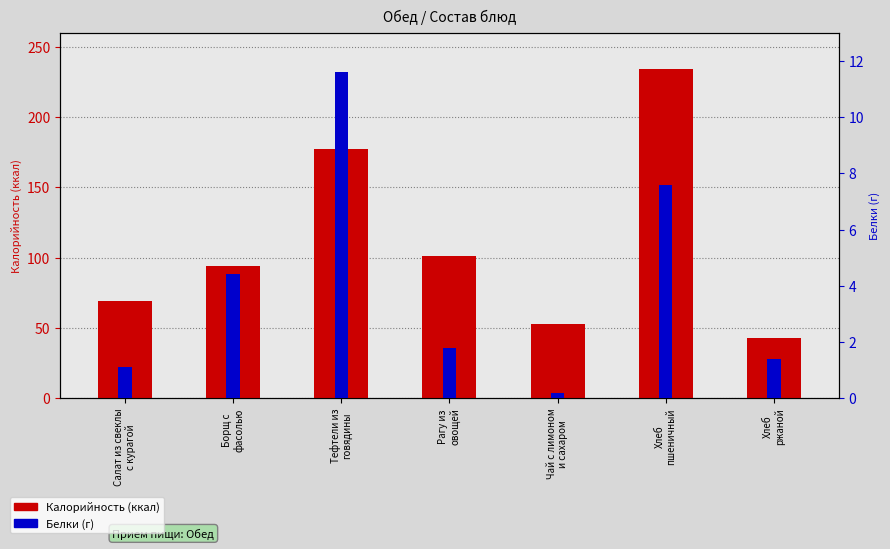

At how many categories does at least one series exceed 90?

4